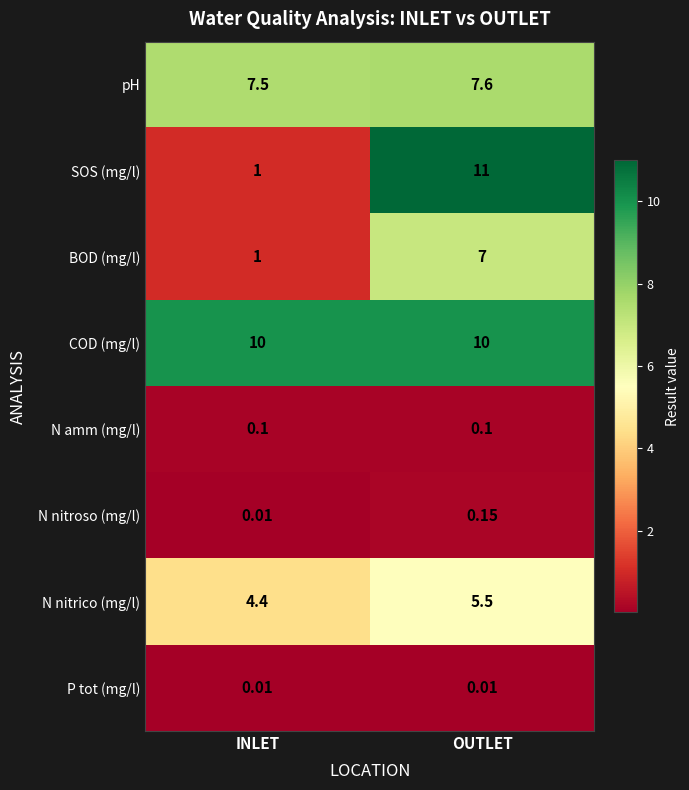

Which series has the largest total across all categories?

COD (mg/l)